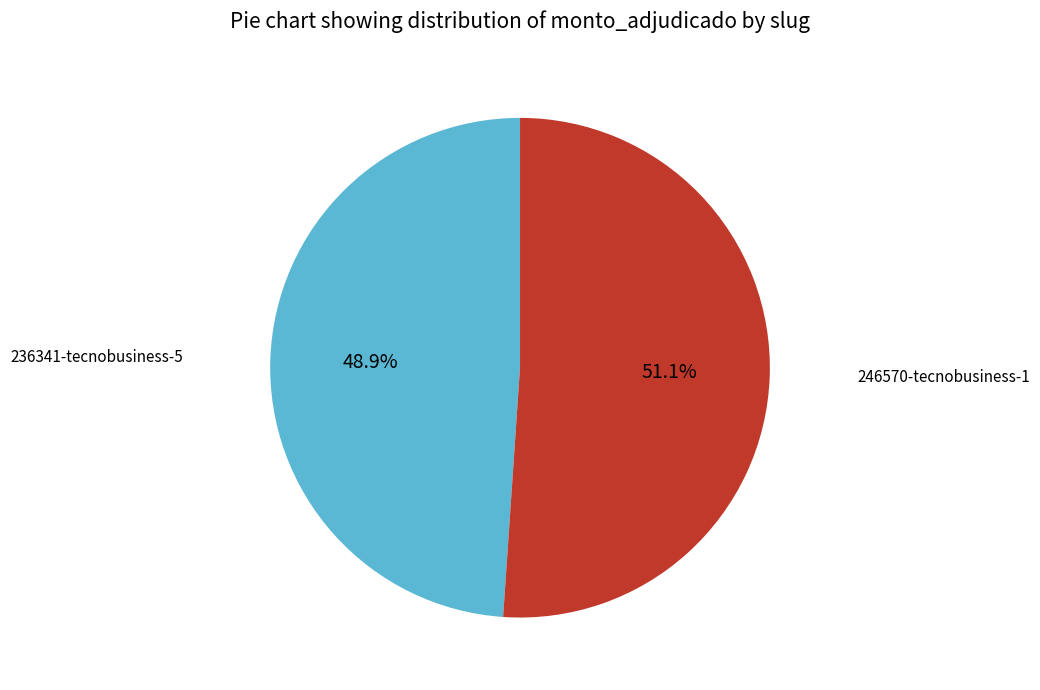

Is there a majority slice in this chart?

Yes